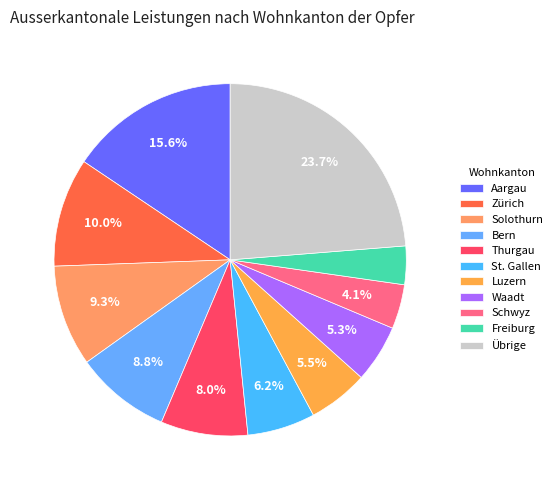

Which category has the smallest portion of the pie?

Freiburg